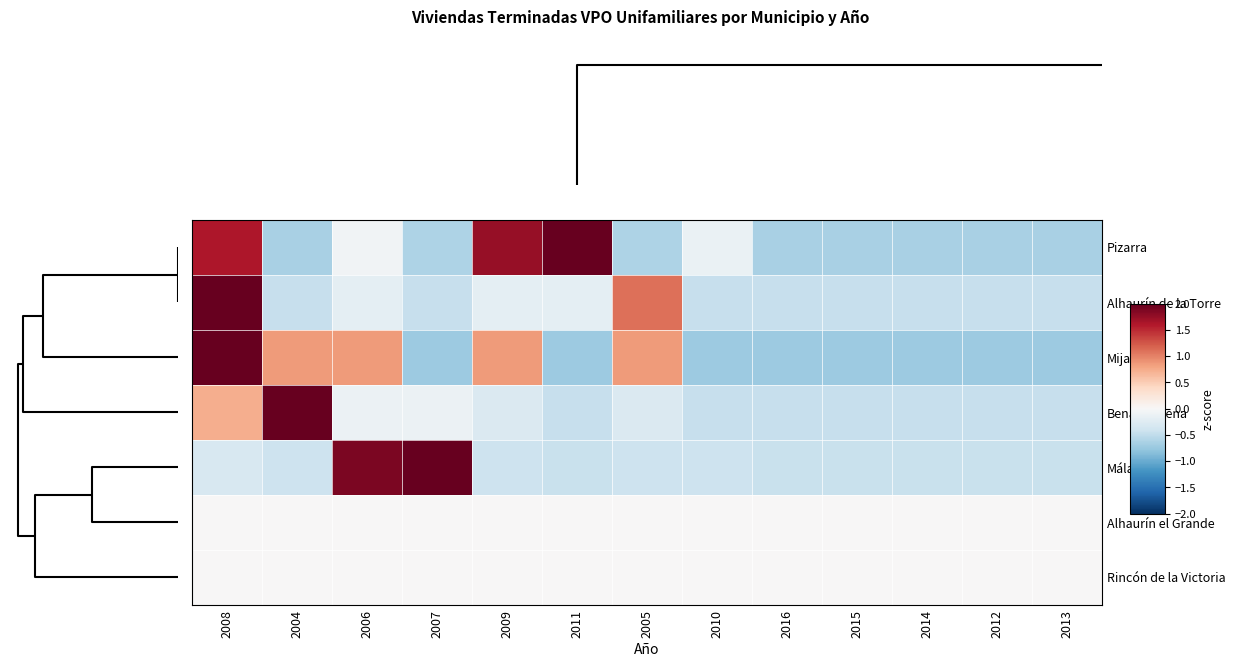

Count the number of data series in this chart.

7